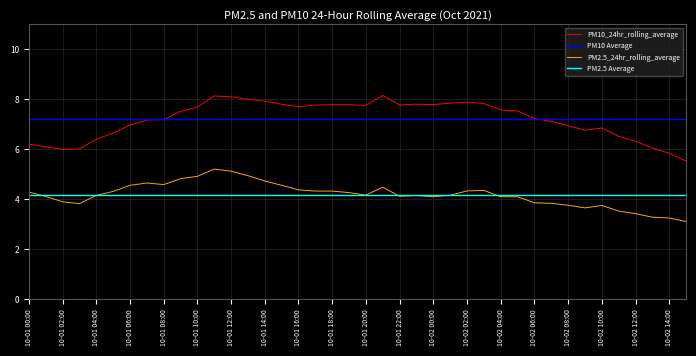

In PM10_24hr_rolling_average, how many points are higher than both neighbors (excluding endpoints)?

6